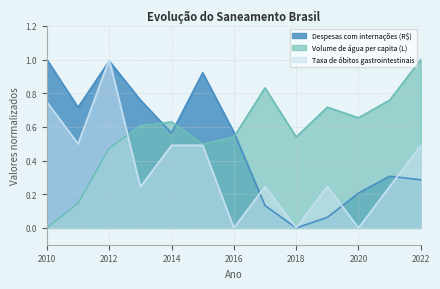

At how many categories does at least one series exceed 0?

13